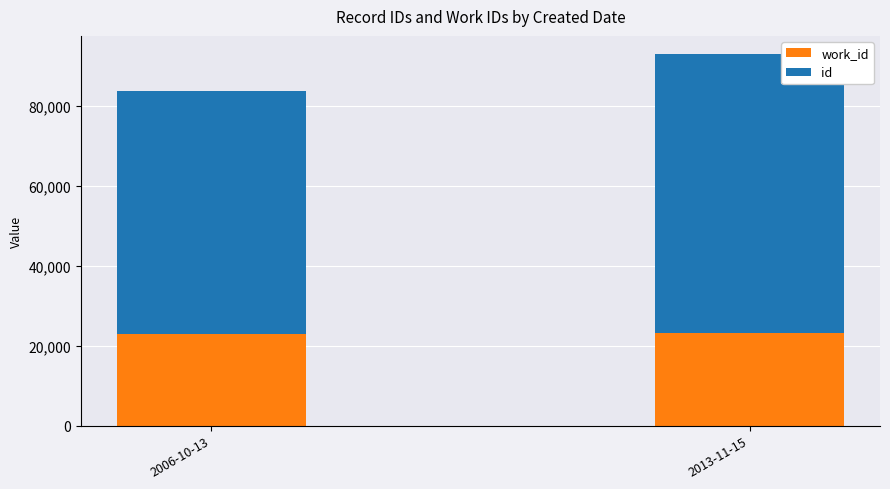

What are all the series names shown in the legend?

work_id, id